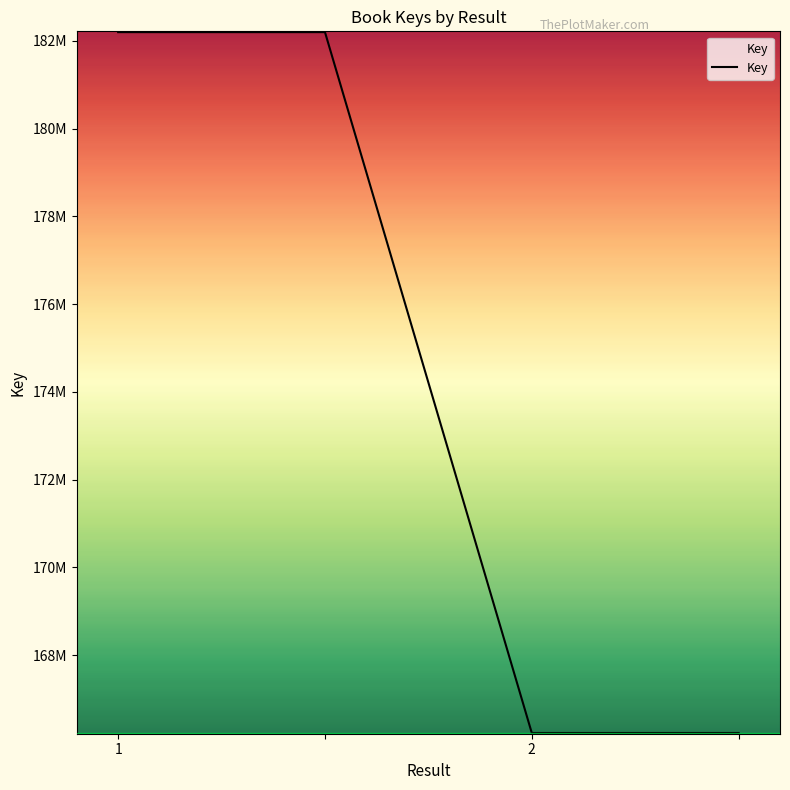

What is the sum of all values?

696852824